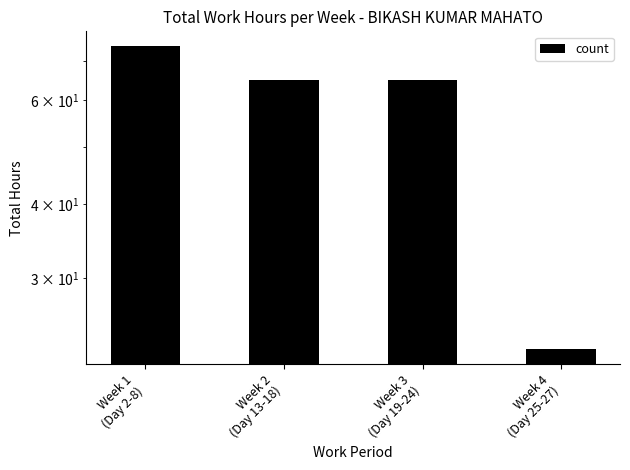

Reading left to right, transcribe all the data shown in this chart.

Week 1
(Day 2-8)=73.9	Week 2
(Day 13-18)=65.0	Week 3
(Day 19-24)=65.0	Week 4
(Day 25-27)=22.7